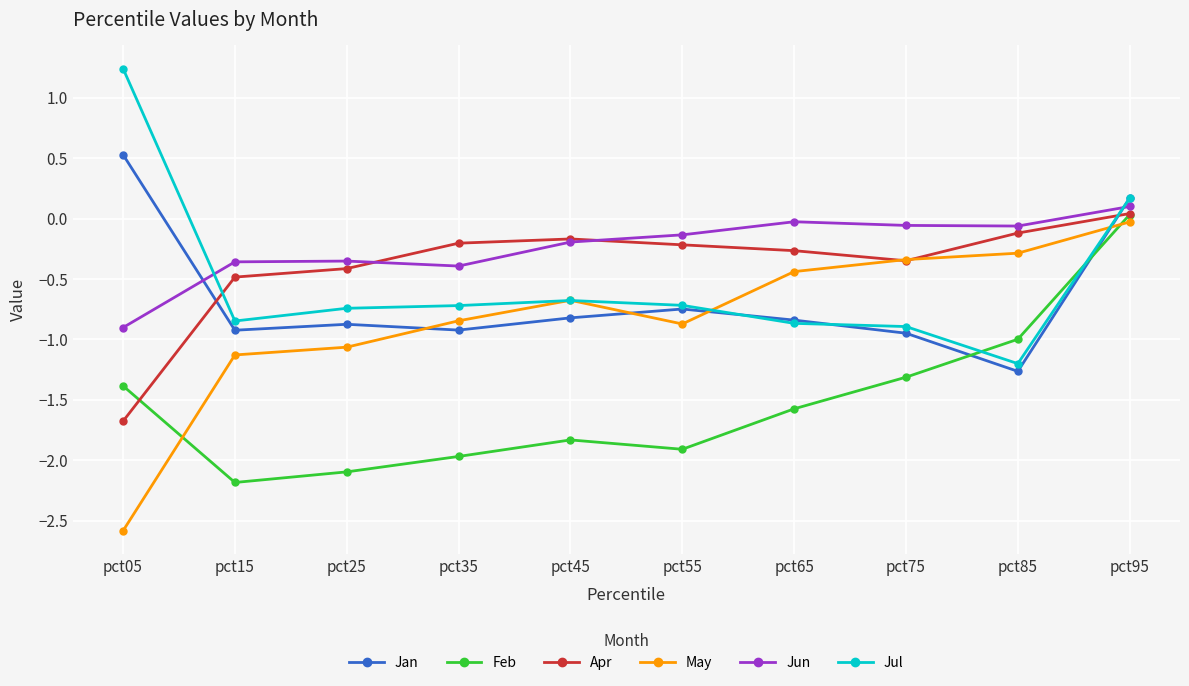

What are all the series names shown in the legend?

Jan, Feb, Apr, May, Jun, Jul